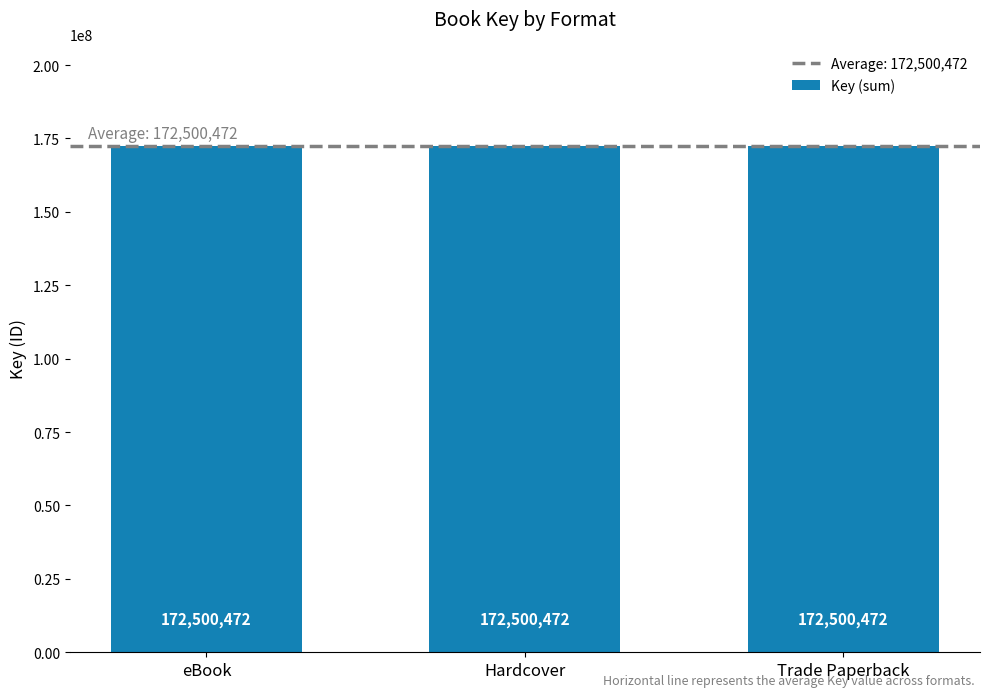

Is it true that the value at Hardcover is 119074746?

False